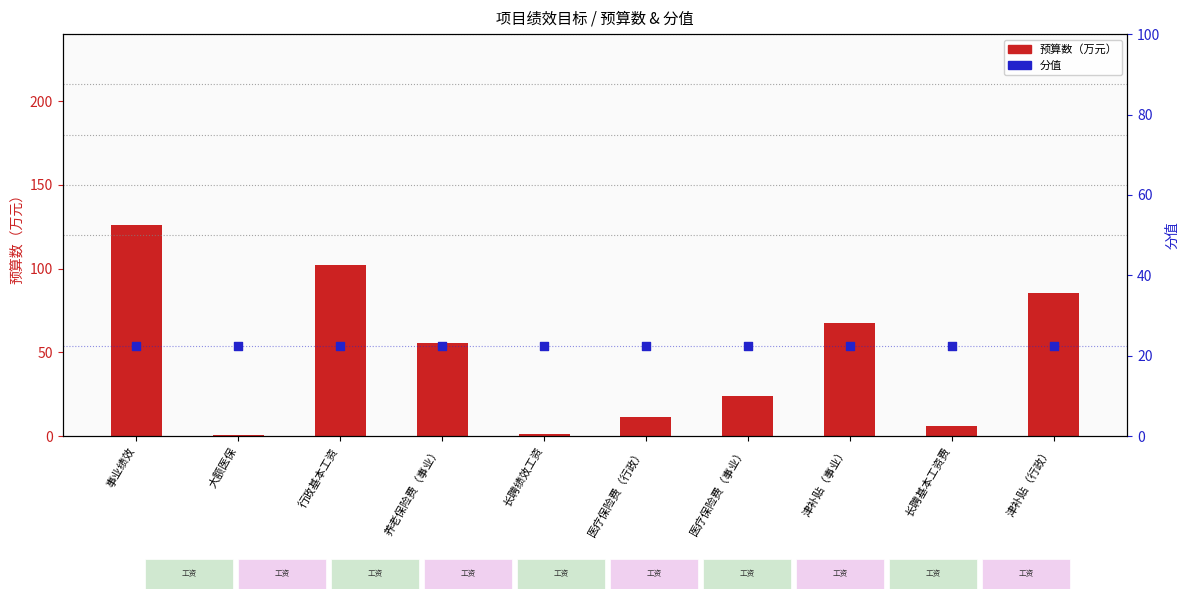

Is the value of 分值 at 津补贴（事业） greater than the value of 预算数 at 长聘基本工资费?

Yes